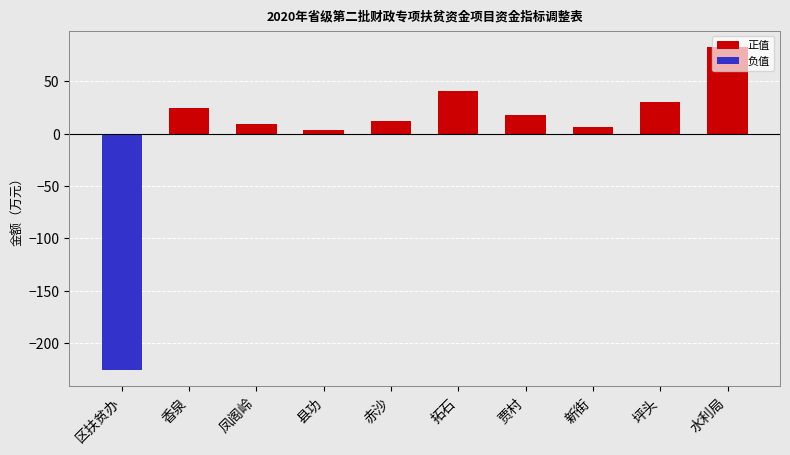

Which label corresponds to the largest value in the chart?

水利局